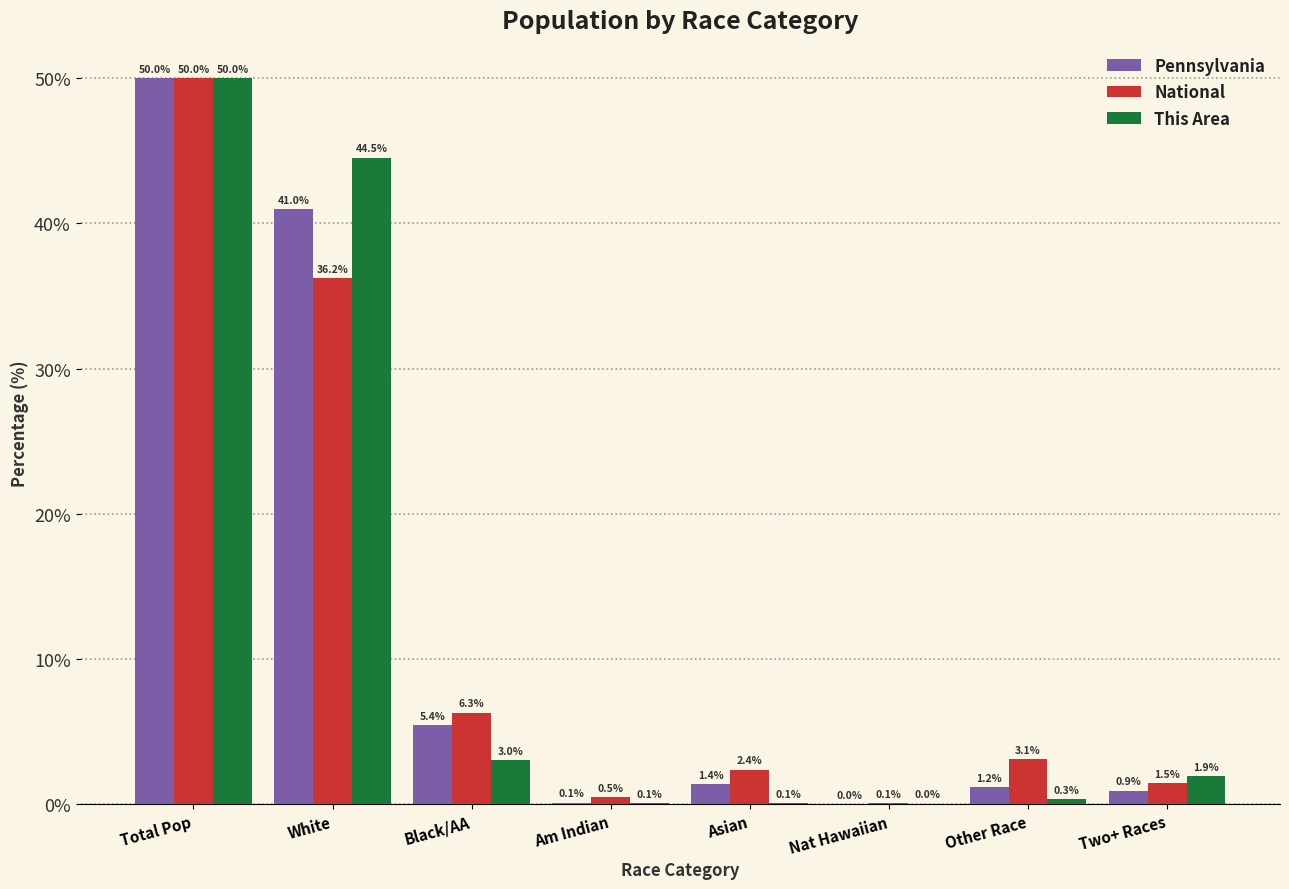

The Pennsylvania series shows 8.9 at Black/AA. True or false?

False